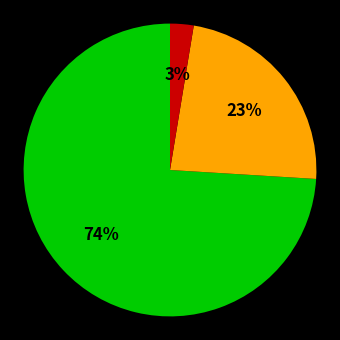

To the nearest percent, what is the average slice percentage?

33%